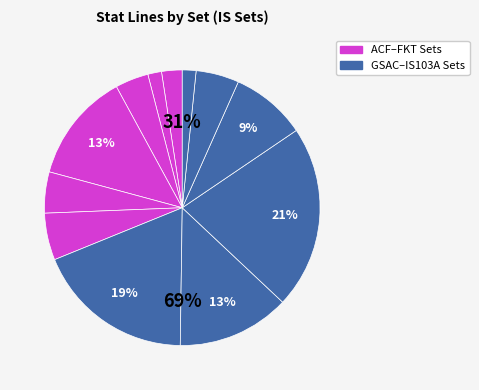

Count the number of slices in the pie.

12